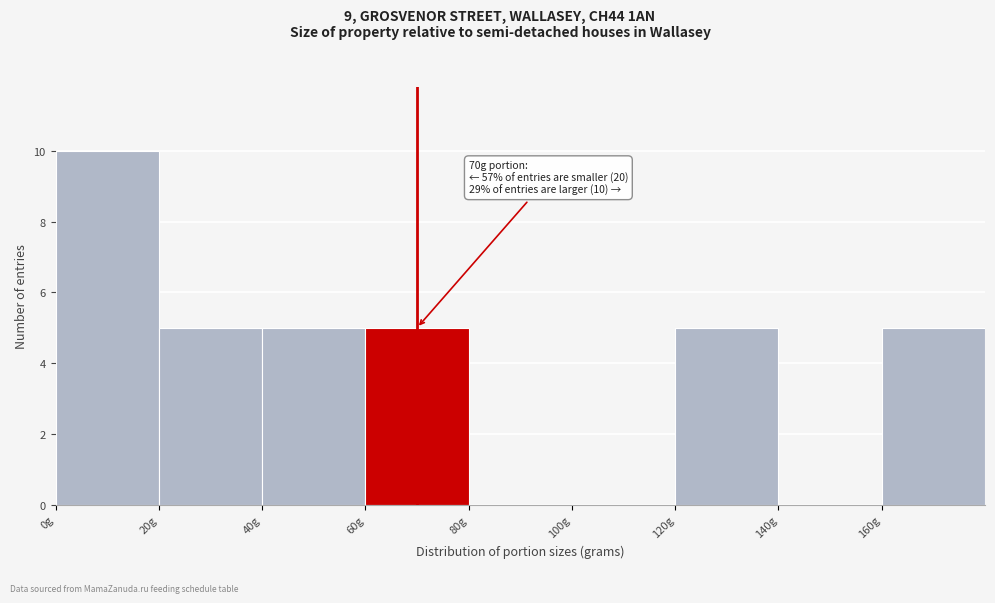

Which range on the x-axis has the tallest bar?

0 to 20